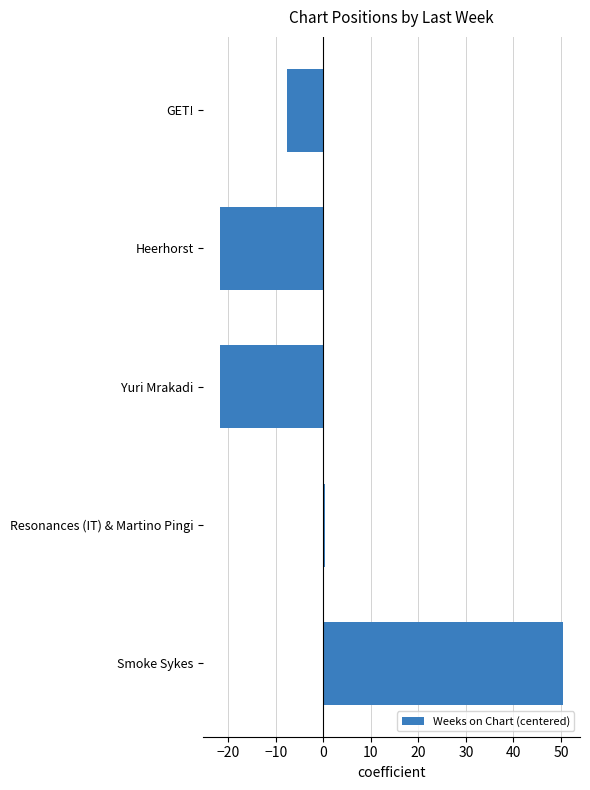

Between Smoke Sykes and GET!, which is larger?

Smoke Sykes